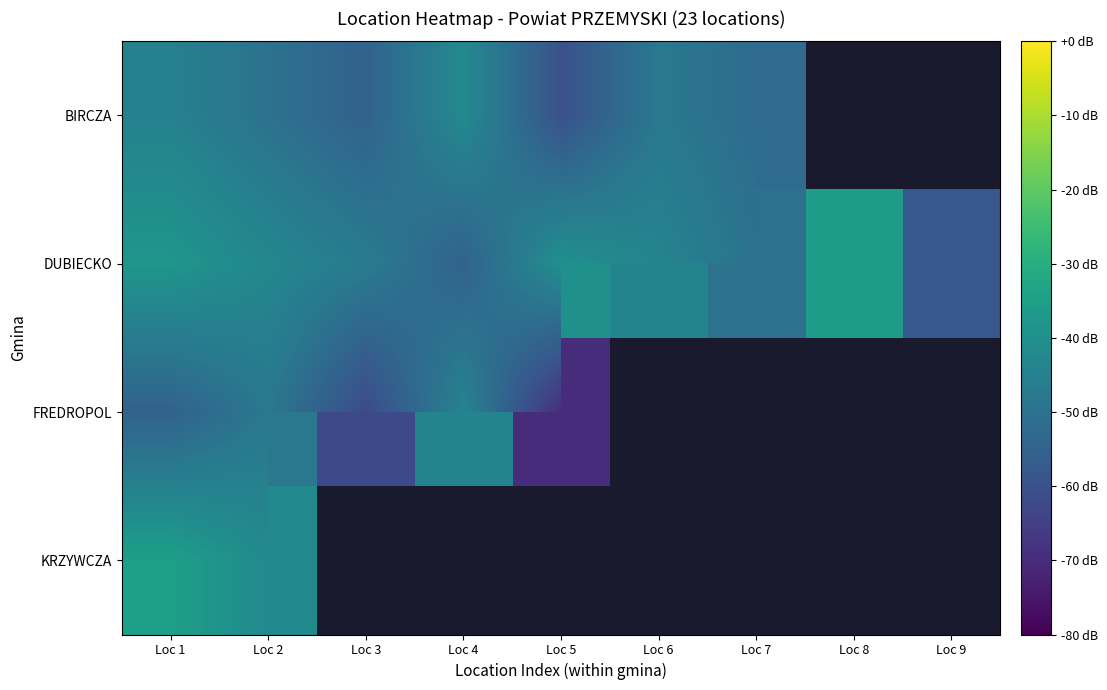

What is the lowest value of the DUBIECKO series?

-58.0